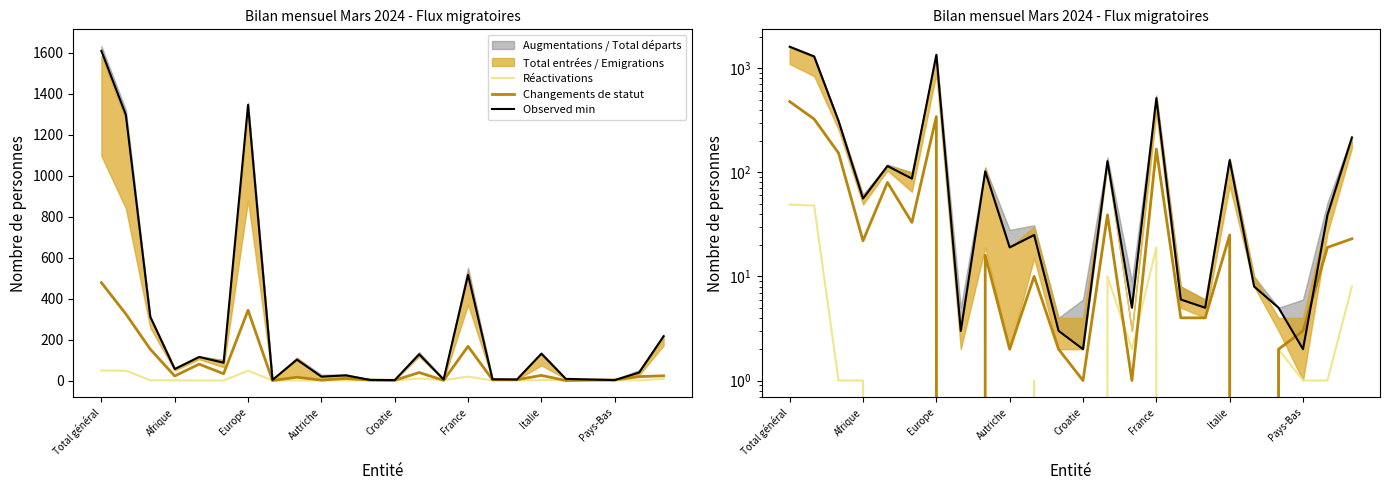

Which series has the largest total across all categories?

Observed min